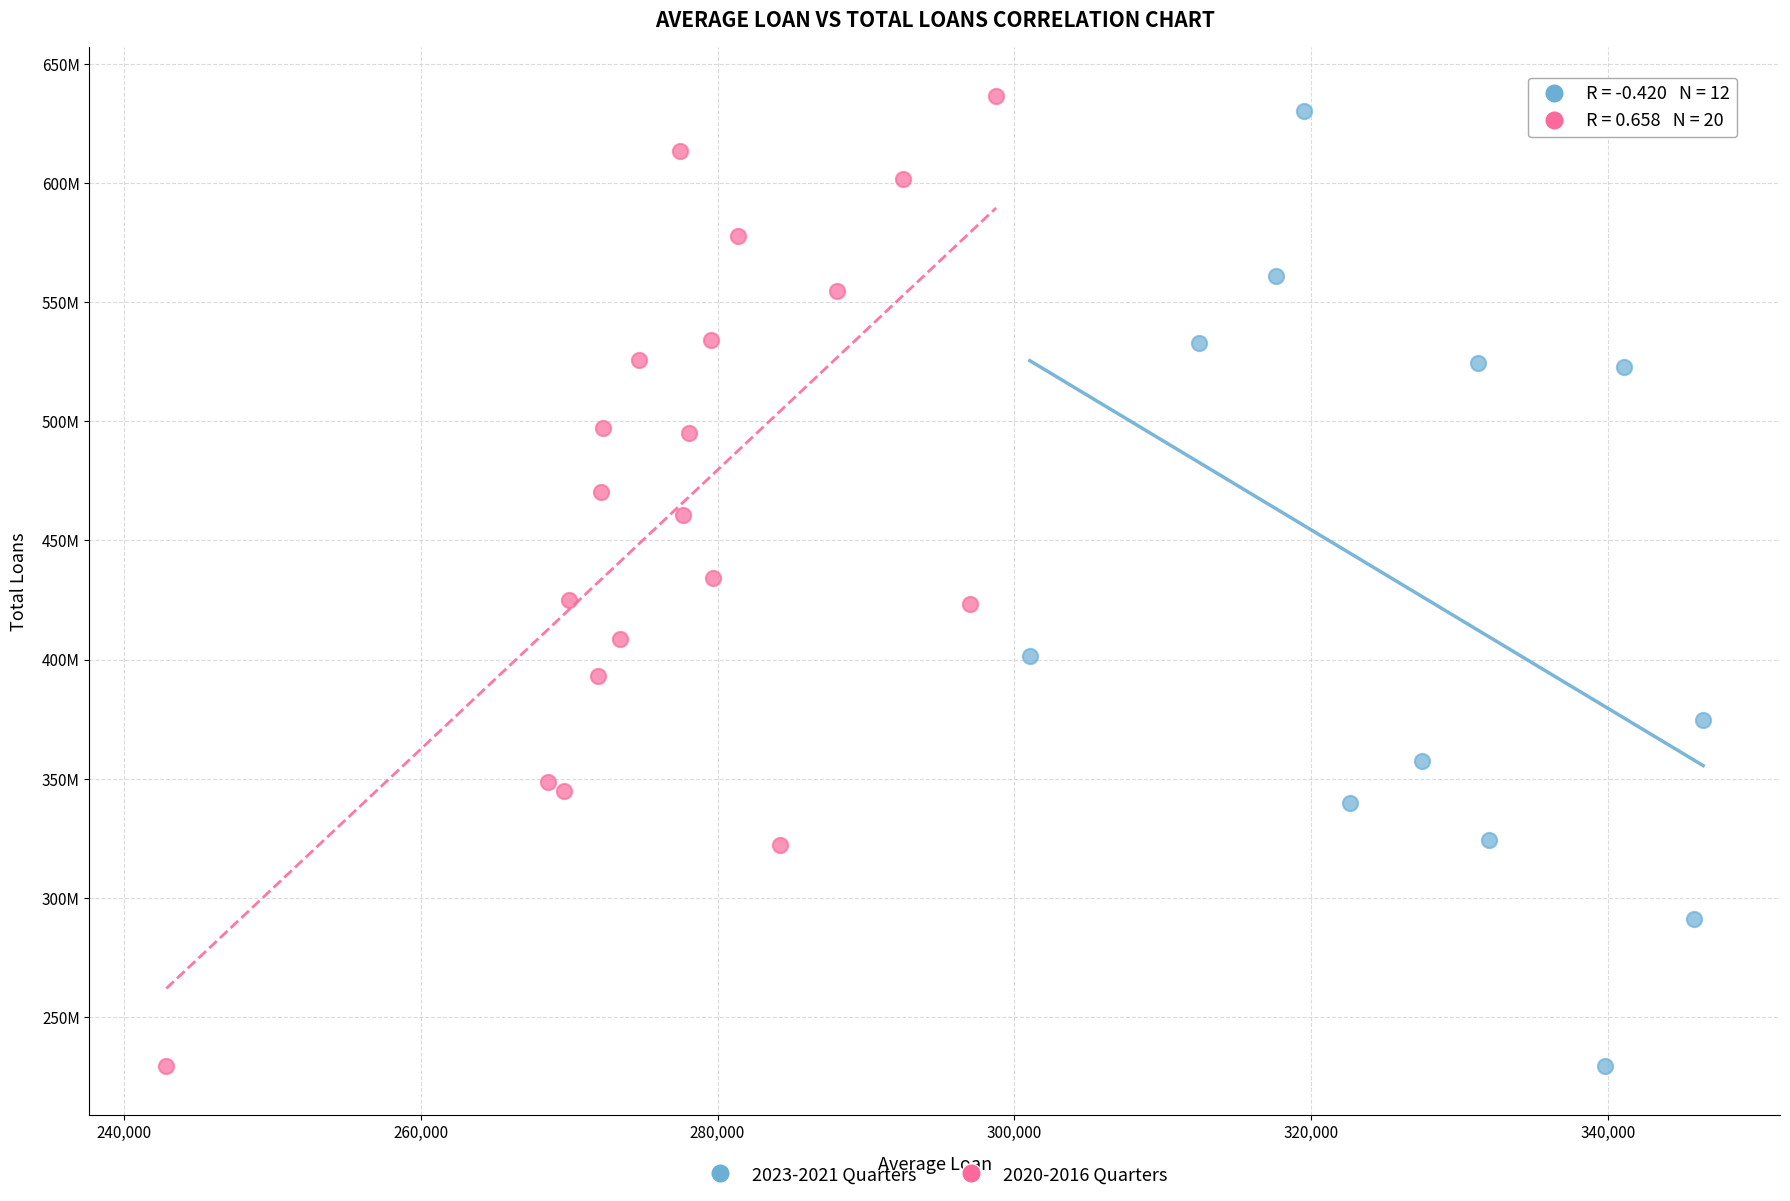

What are all the series names shown in the legend?

2023-2021 Quarters, 2020-2016 Quarters